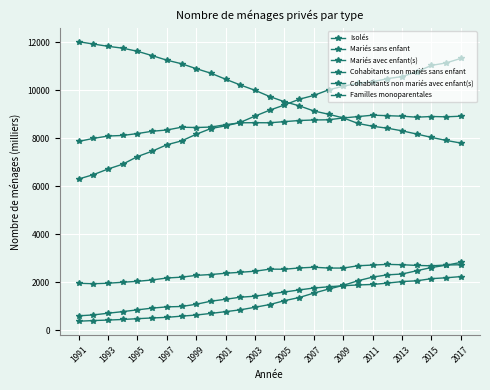

What is the greatest value displayed?

12022